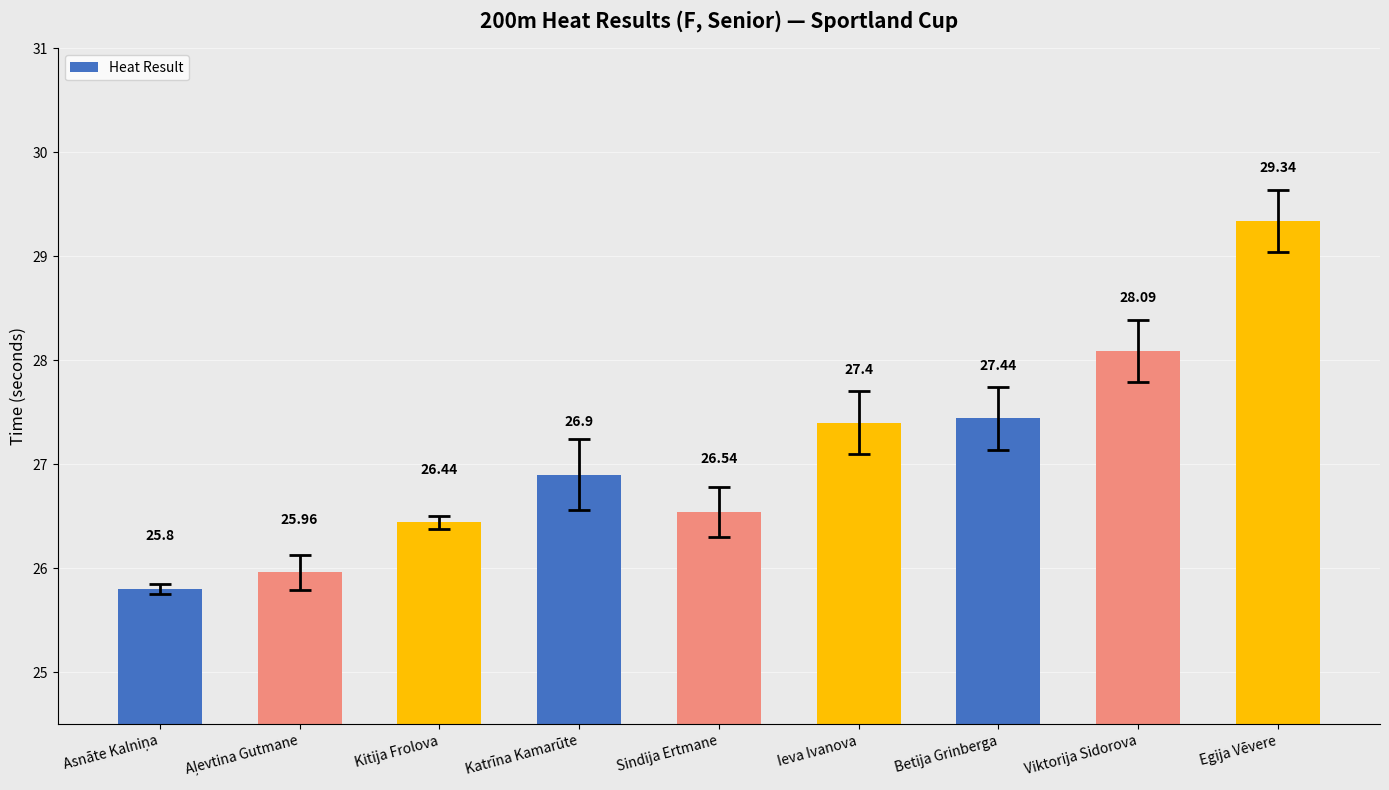

What is the label of the 1st bar from the right?

Egija Vēvere